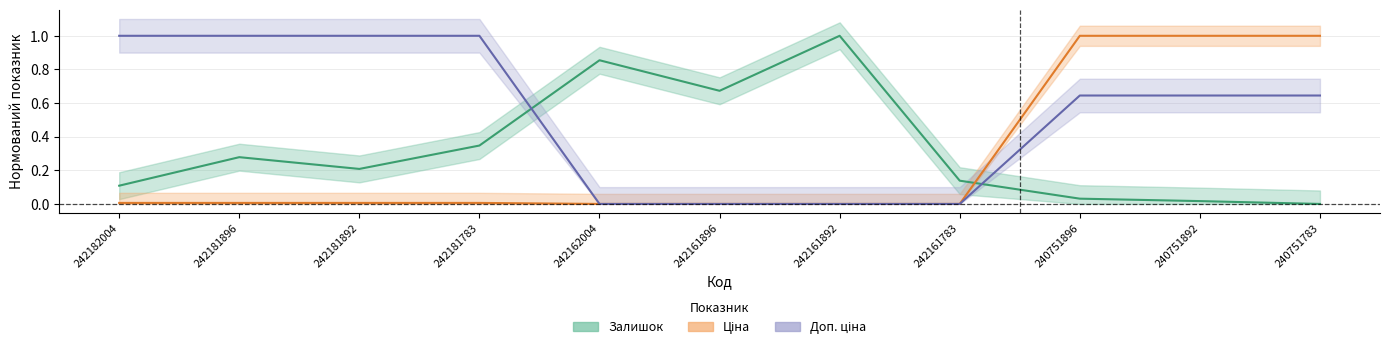

Does the chart display data point markers on the line(s)?

No